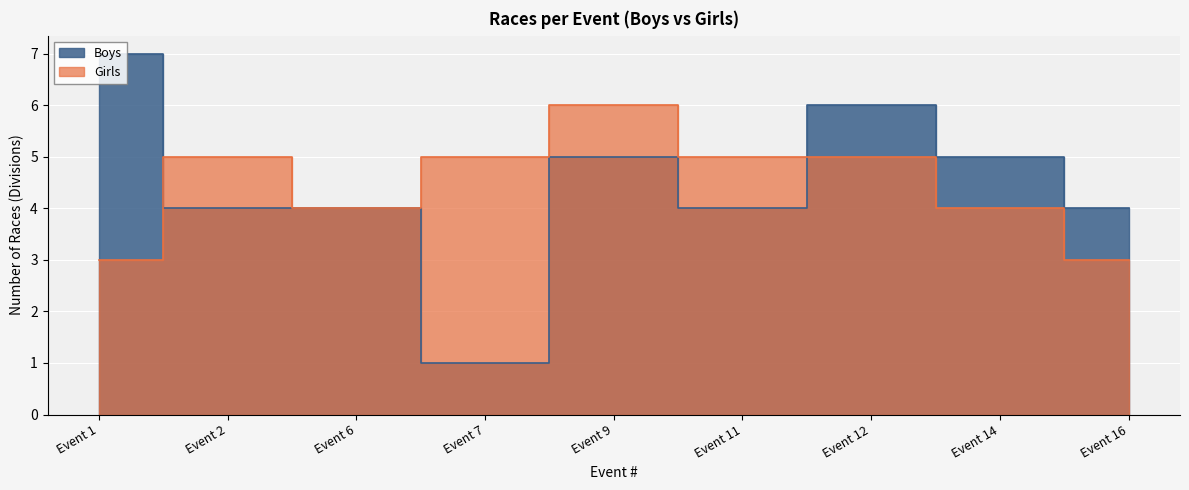

Where does the Girls series first go above 5?

Event 9